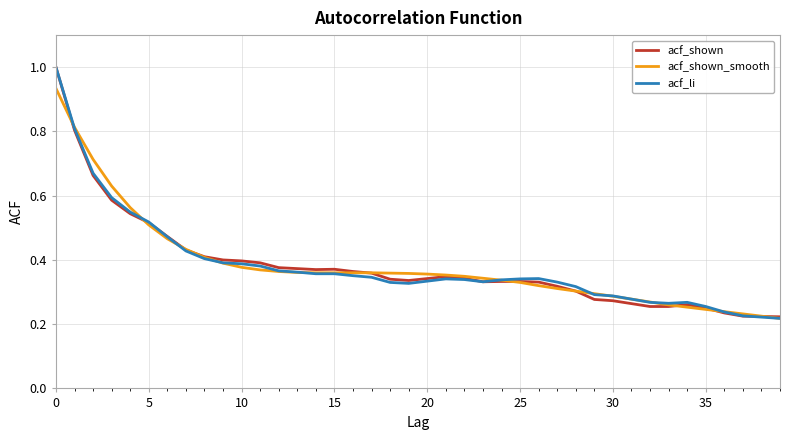

What is the maximum value shown in the chart?

1.0